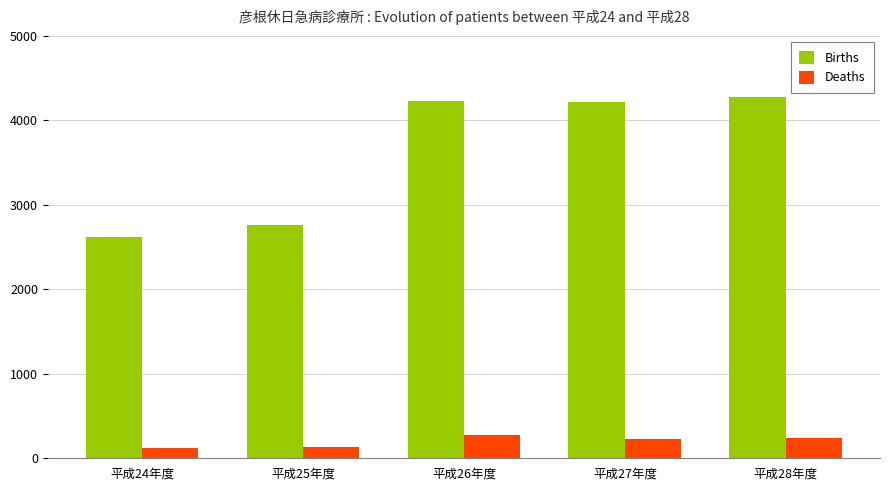

Which series has the largest total across all categories?

Births